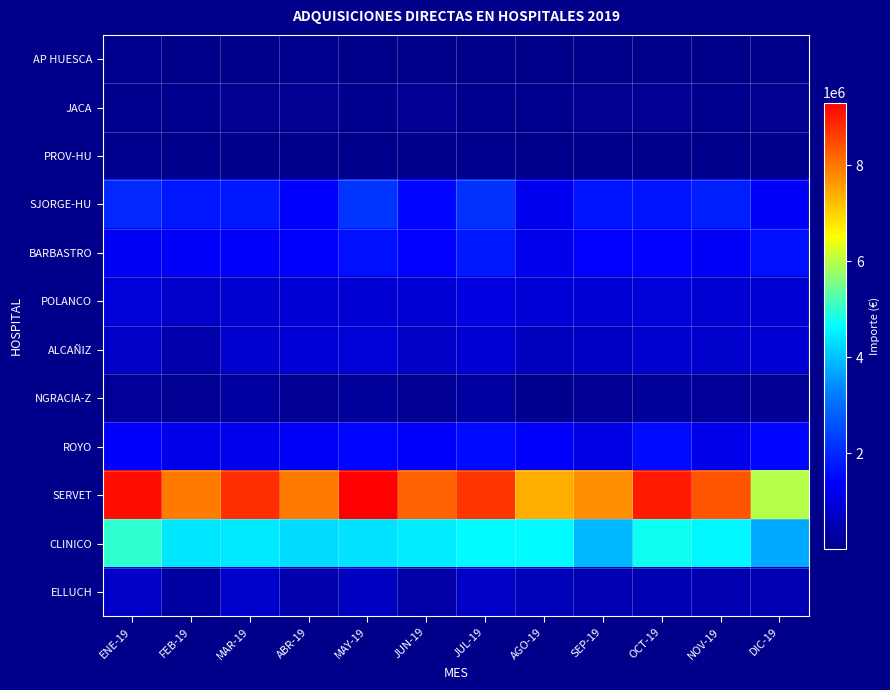

At which category is the sum across all series the highest?

MAY-19